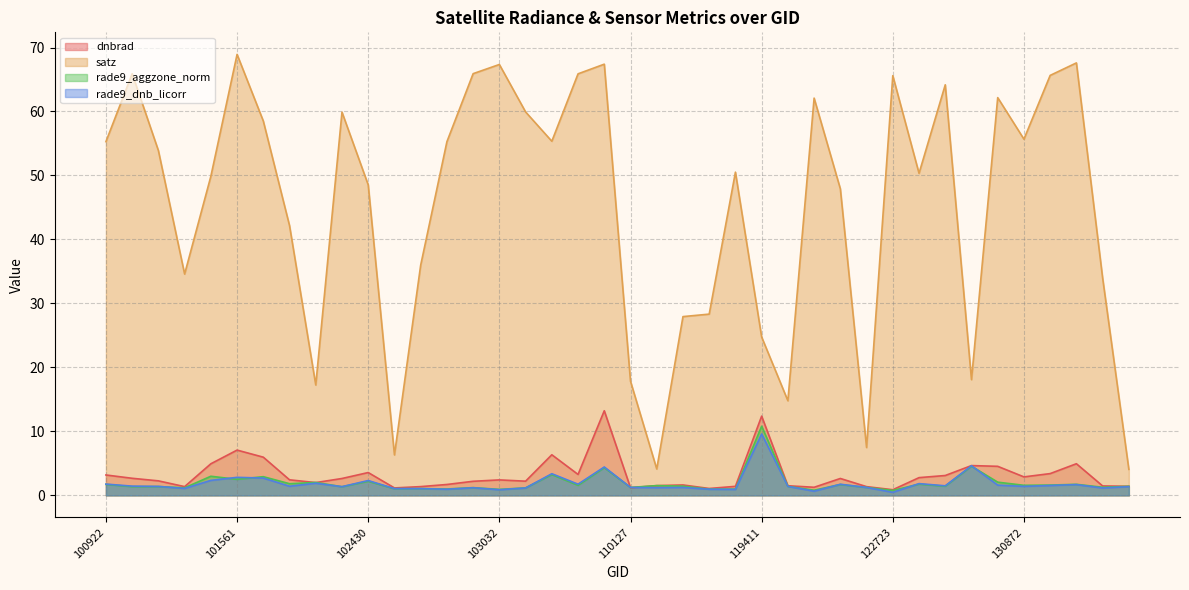

Rank the series at 100922 from lowest to highest value.

rade9_aggzone_norm, rade9_dnb_licorr, dnbrad, satz